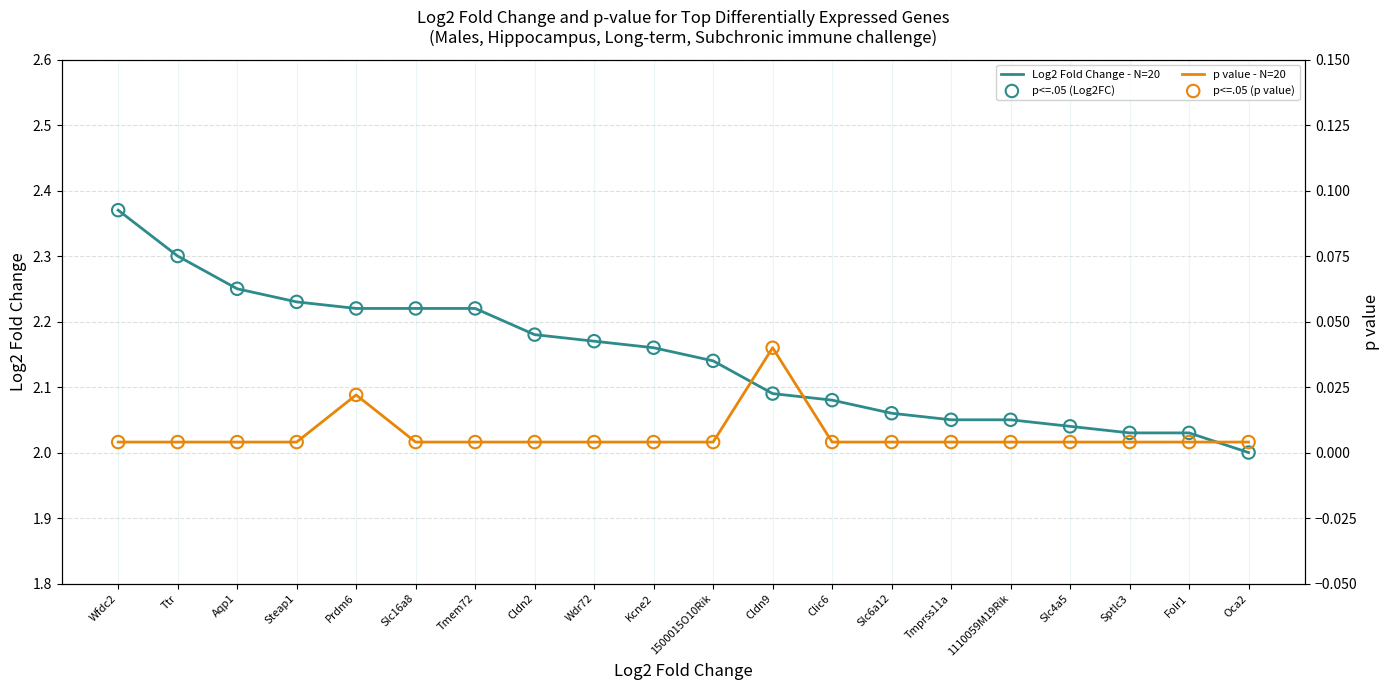

Is the value of p value - N=20 at Wfdc2 greater than the value of Log2 Fold Change - N=20 at Slc6a12?

No